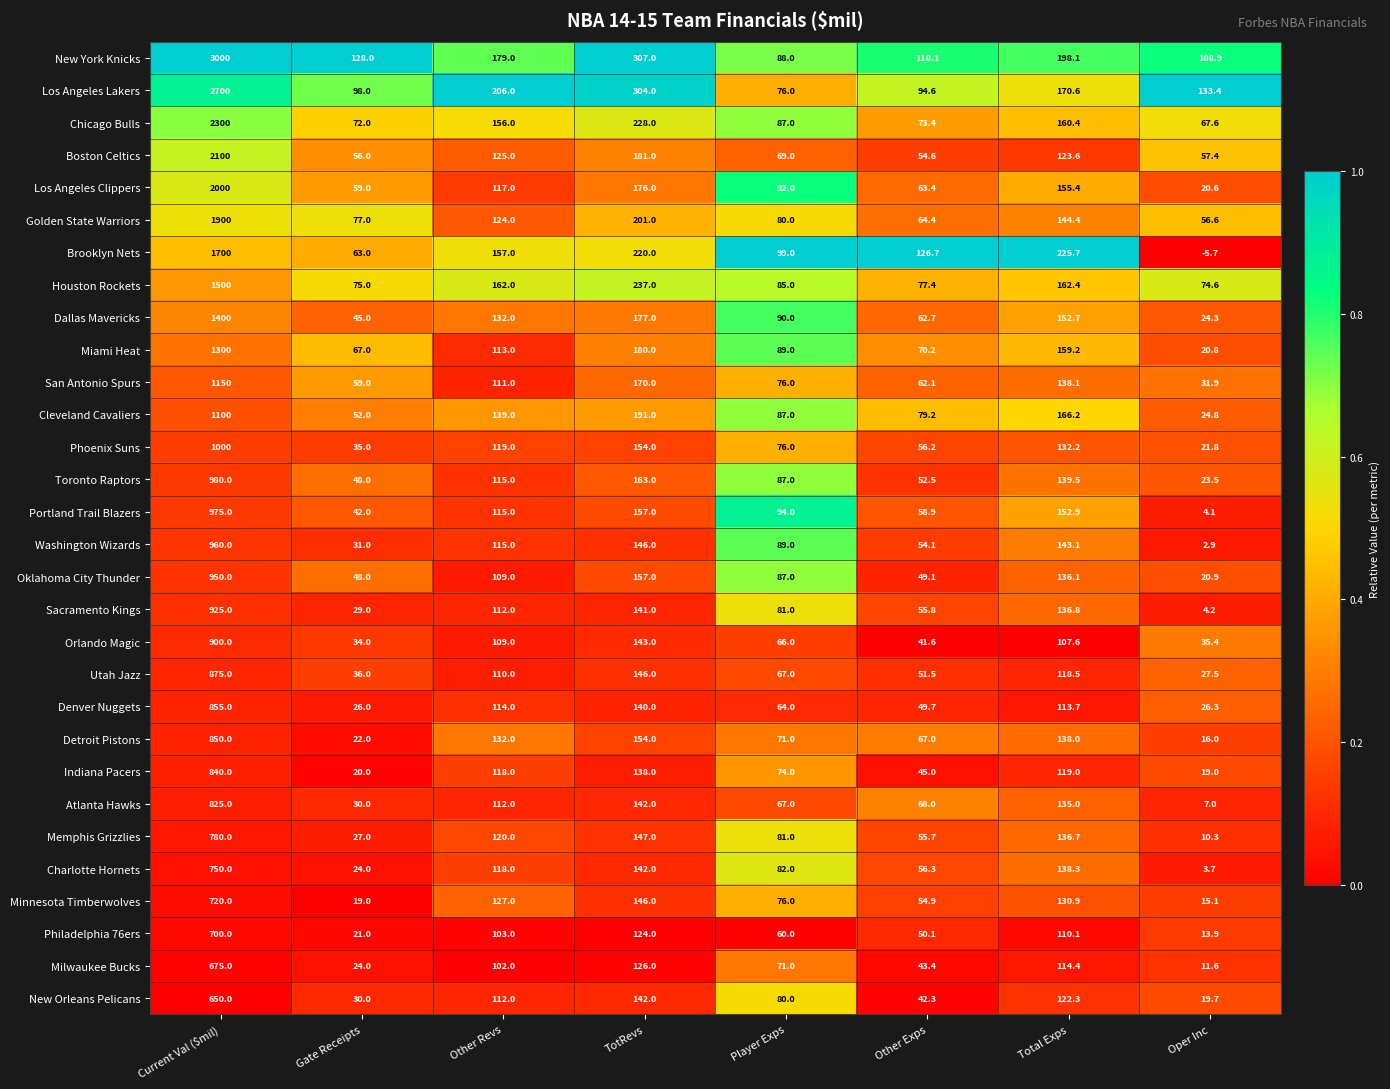

Which series has the largest range (max minus min)?

New York Knicks